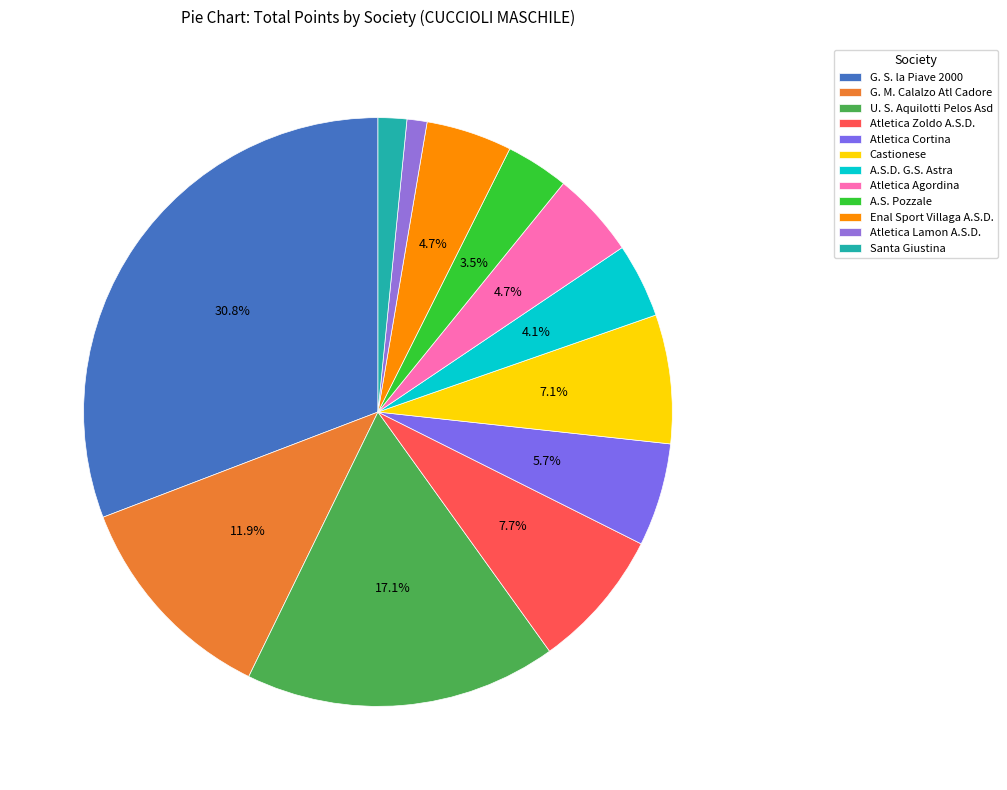

To the nearest percent, what percentage of the pie is Atletica Agordina?

5%